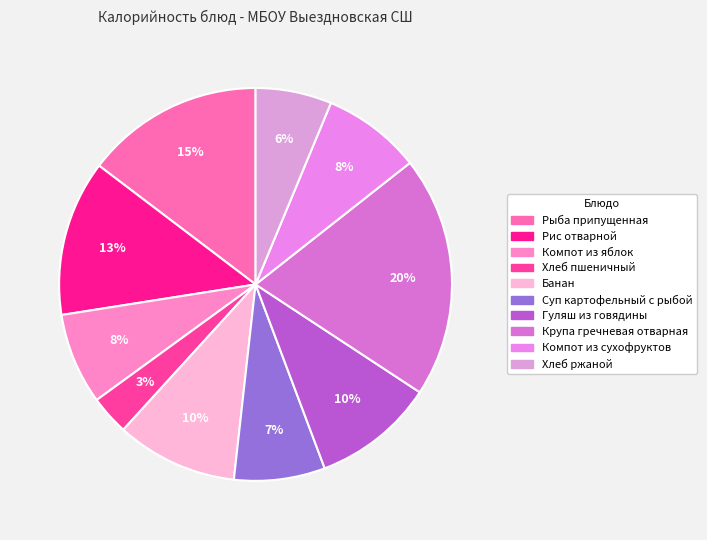

To the nearest percent, what portion does Компот из яблок represent?

8%